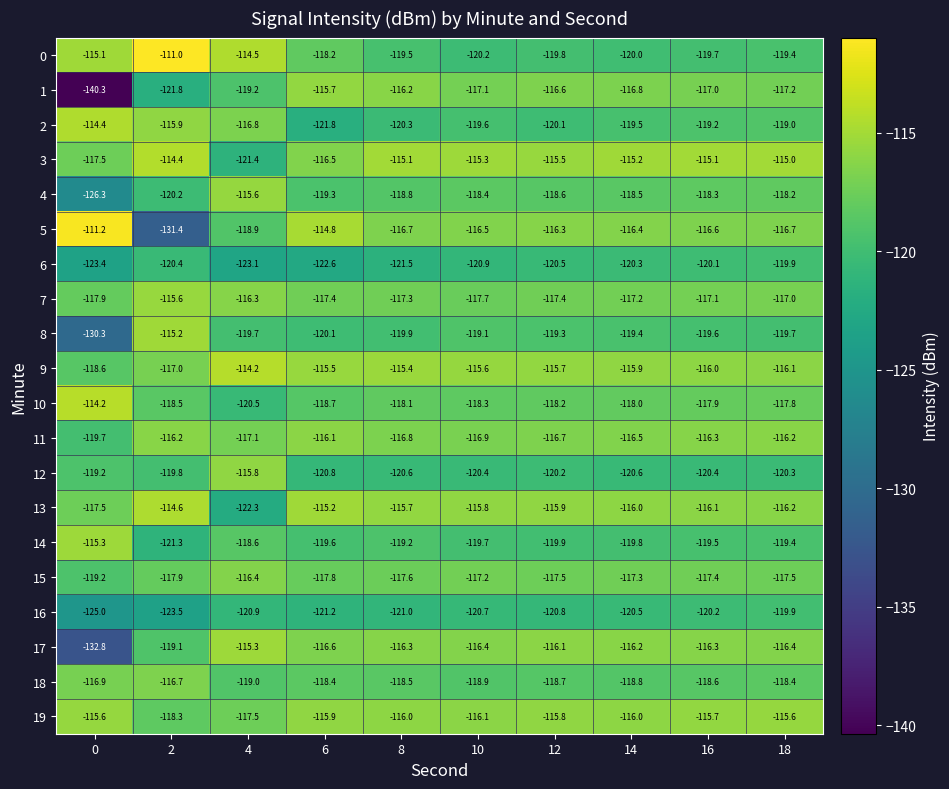

What is the greatest value displayed?

-111.0